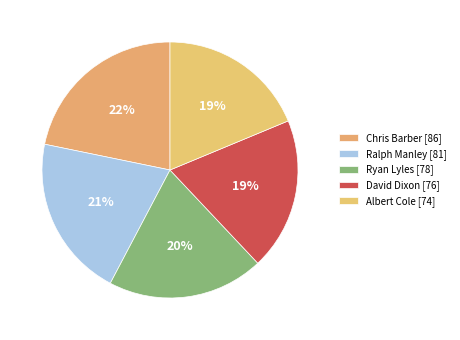

The Chris Barber slice represents 8% of the pie. True or false?

False